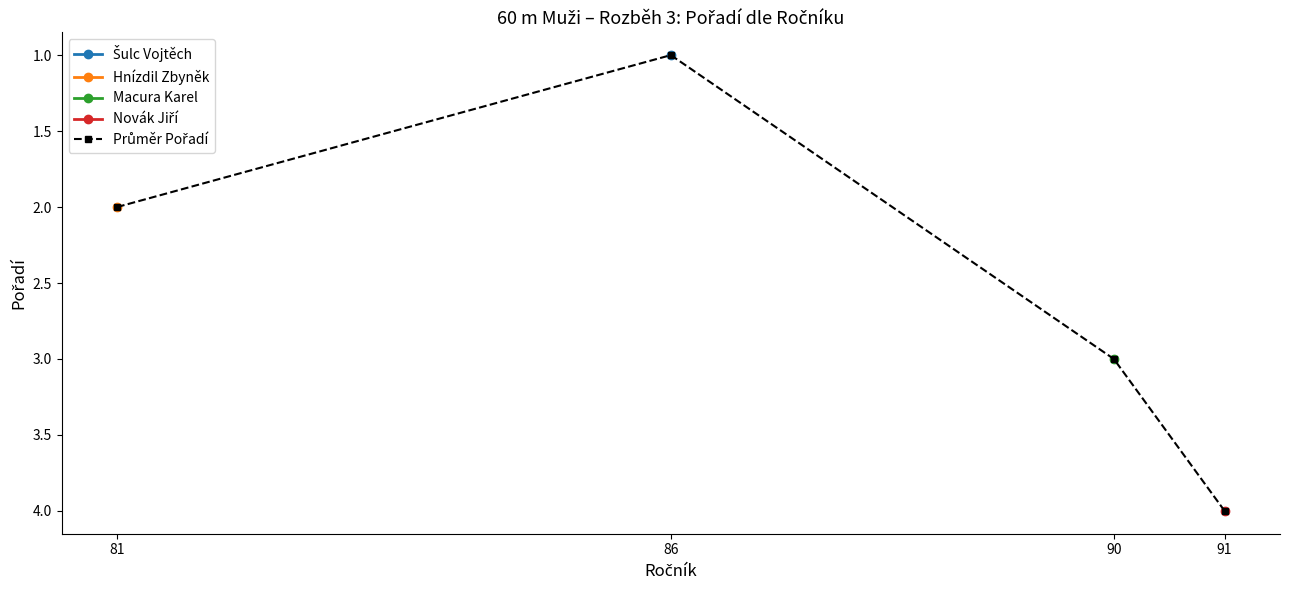

List the series in order of their overall mean, lowest first.

Šulc Vojtěch, Hnízdil Zbyněk, Macura Karel, Novák Jiří, Průměr Pořadí